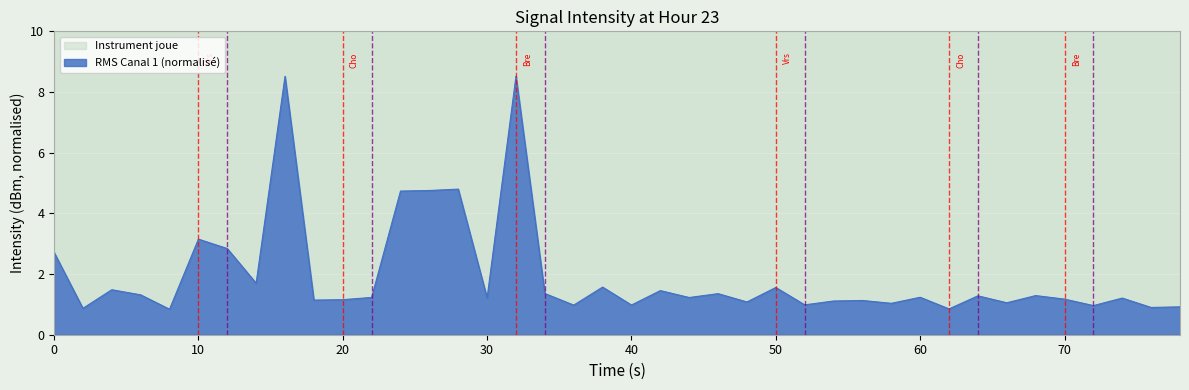

How many points are higher than both their immediate neighbors (excluding endpoints)?

14